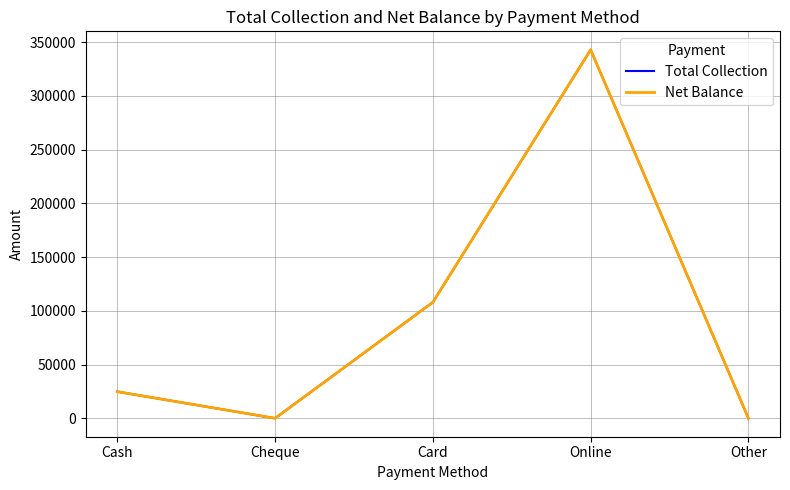

Read the Total Collection value at Cash.

24780.0